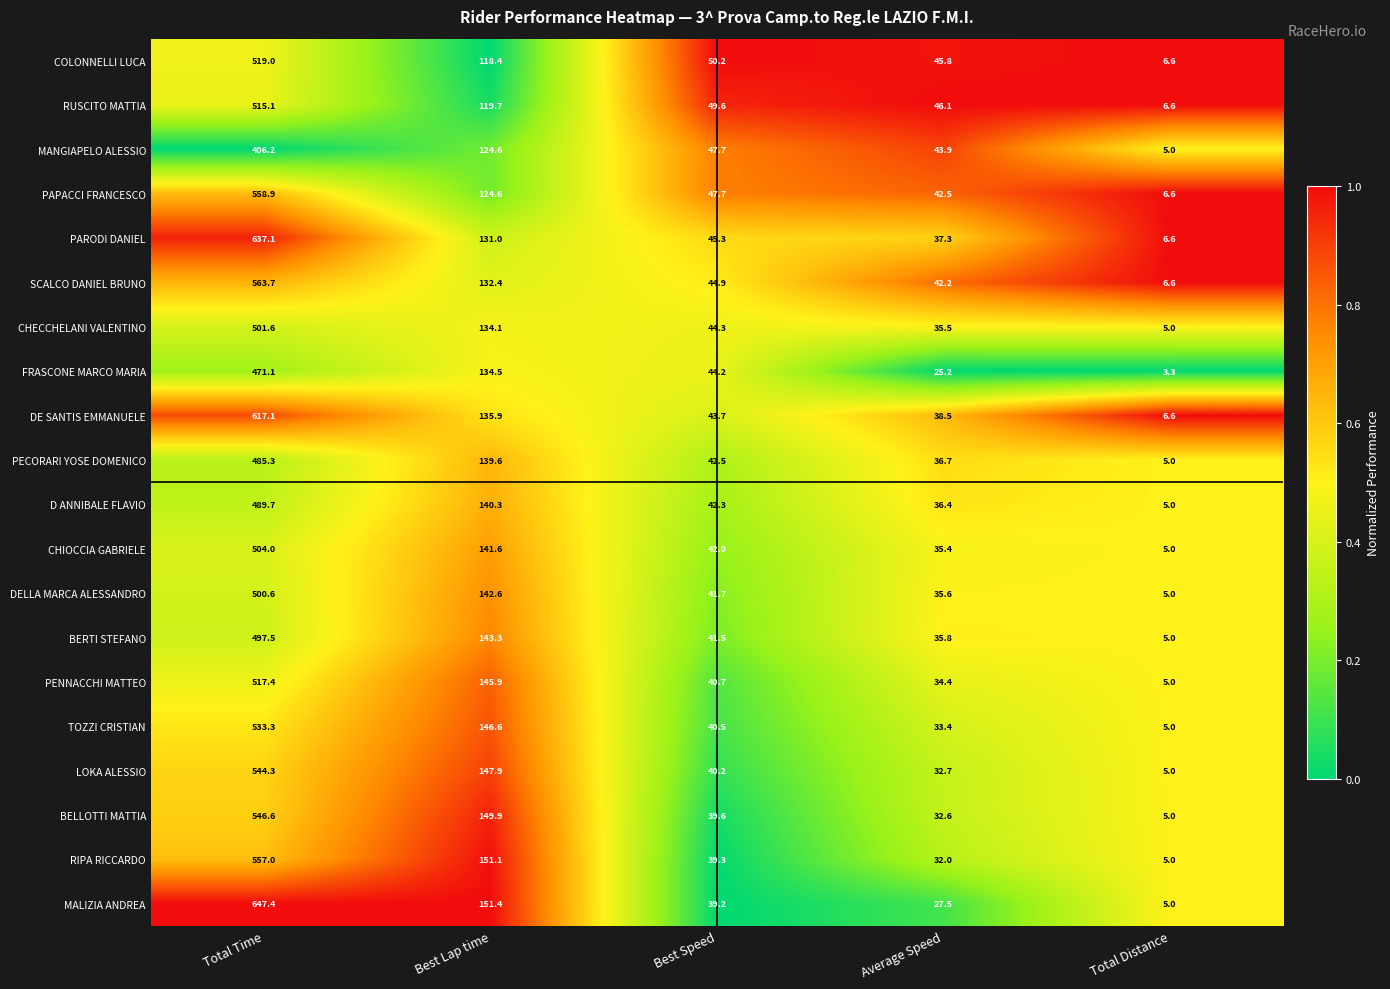

Where does the PAPACCI FRANCESCO series first go above 47?

Total Time